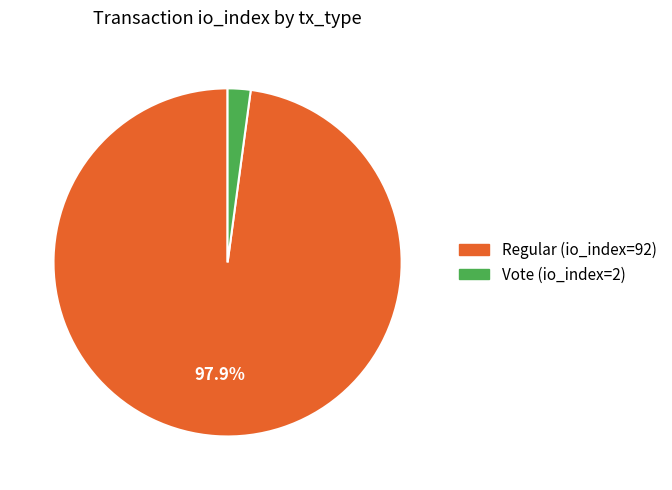

How many segments does this pie chart have?

2